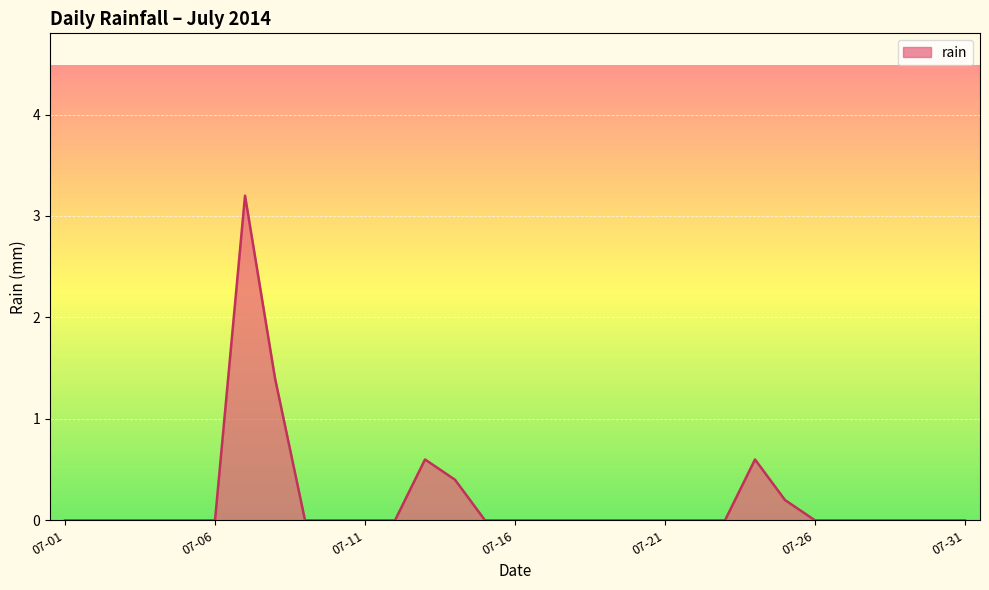

What is the difference between the second highest and minimum values?

1.4